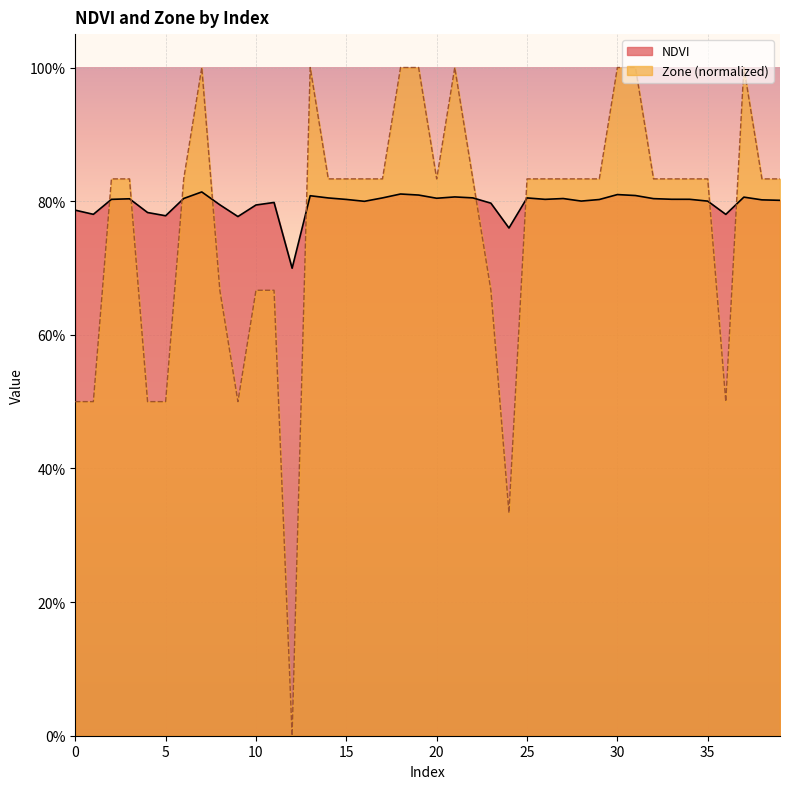

What are all the series names shown in the legend?

NDVI, Zone (normalized)